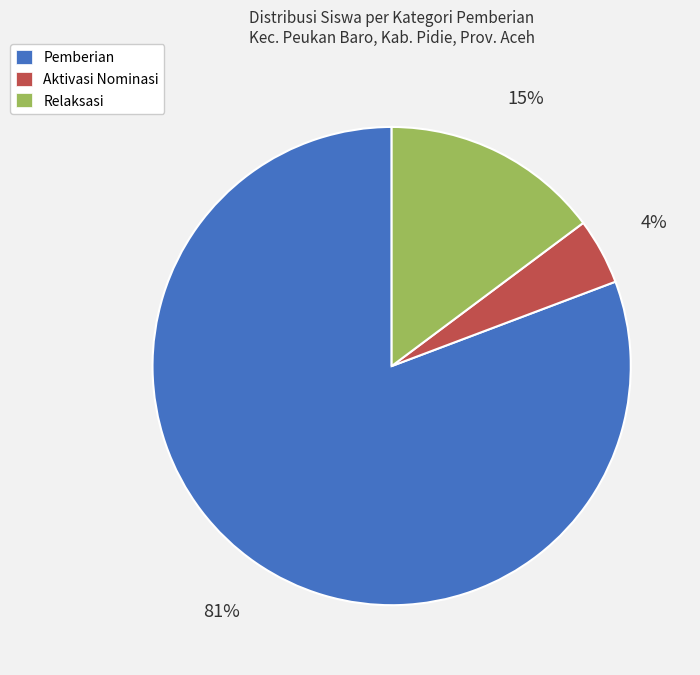

How many slices are in this pie chart?

3